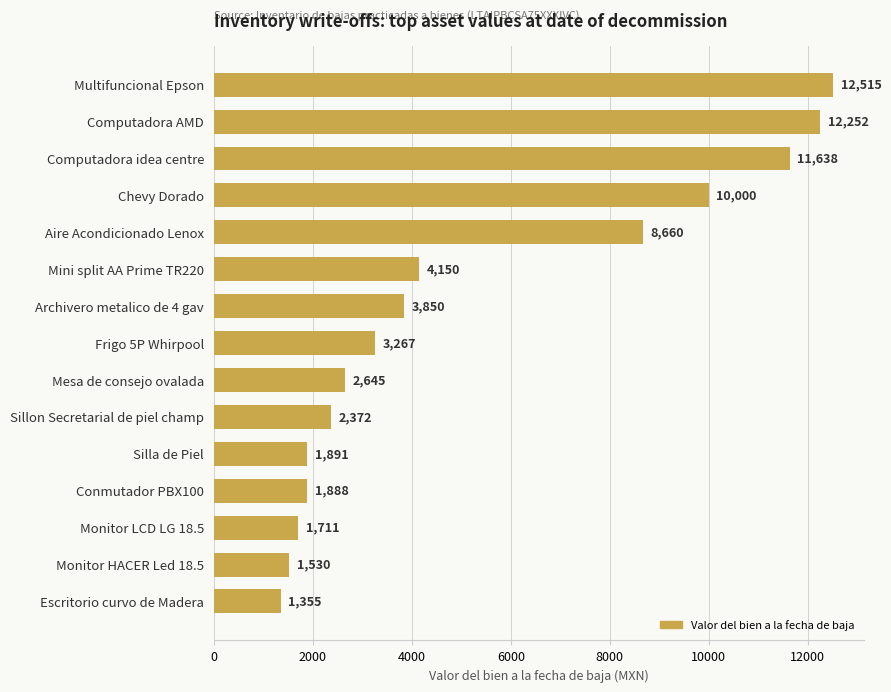

What is the value of the 10th bar from the top?

2371.8